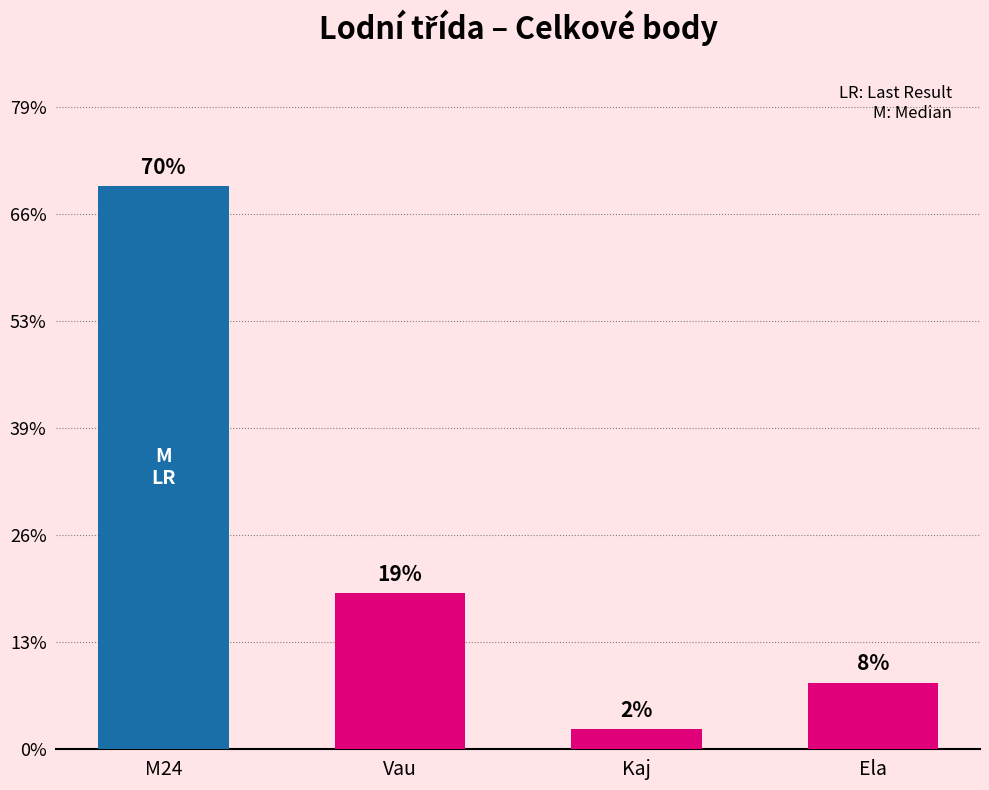

Does the chart contain any negative values?

No